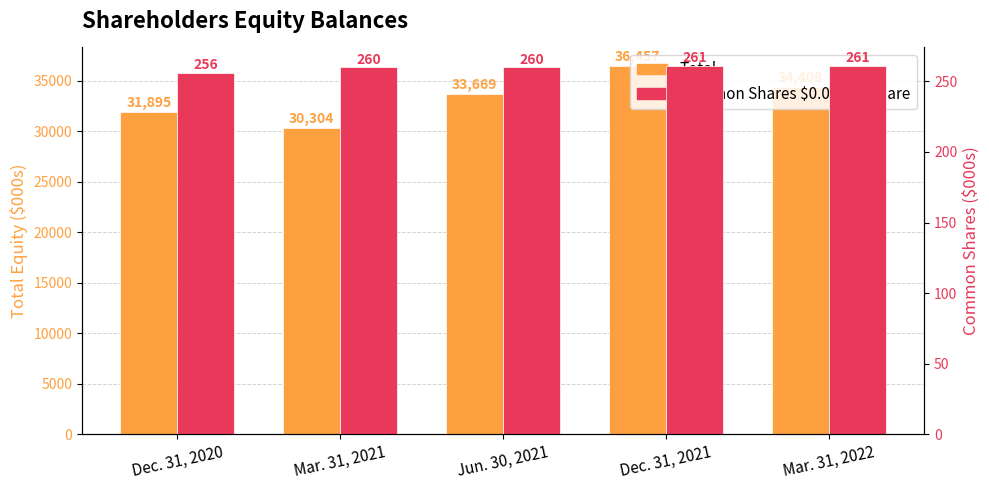

What is the difference between the Common Shares $0.01 Per Share values at Dec. 31, 2021 and Dec. 31, 2020?

5